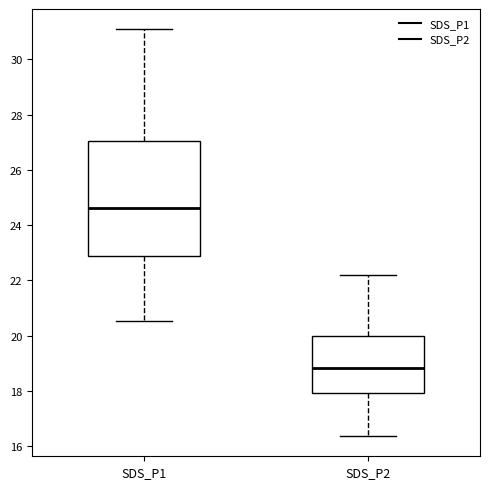

Reading left to right, read every box against the y-axis: the position of its median line, the range the box covers, and the ends of its whiskers. The values are not printed on the chart, so give them approximately, as read against the axis.

SDS_P1: median 24.6, box 23.0 to 27.0, whiskers 20.6 to 31.0
SDS_P2: median 18.8, box 18.0 to 20.0, whiskers 16.4 to 22.2